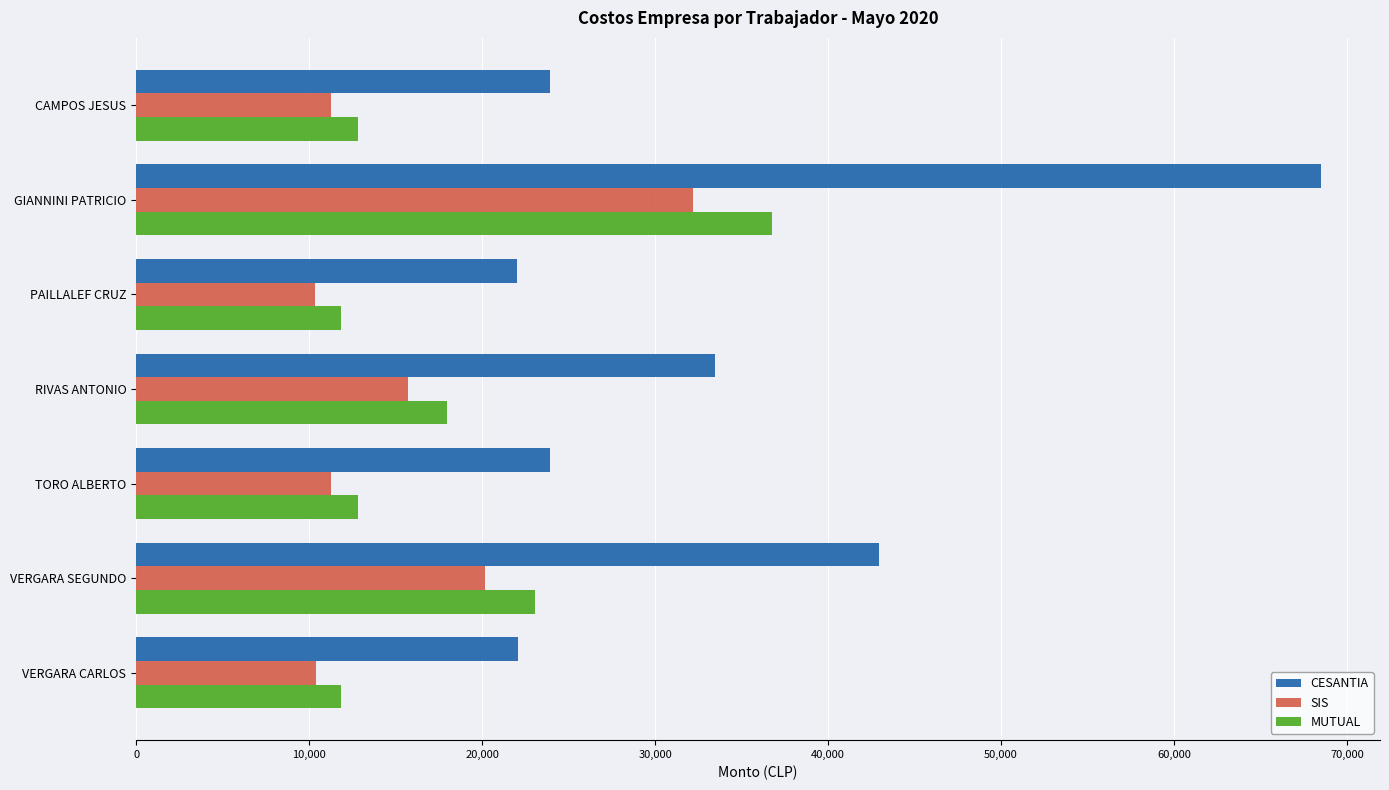

At which category is the sum across all series the highest?

GIANNINI PATRICIO